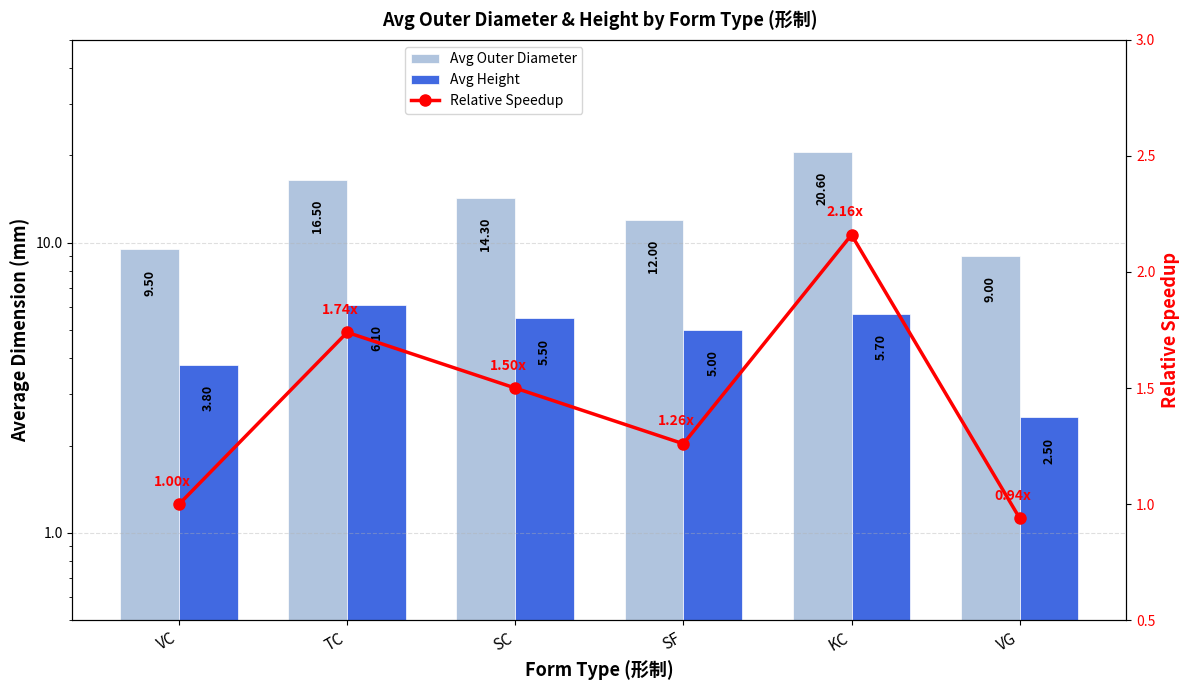

Rank the categories by Relative Speedup value from highest to lowest.

KC, TC, SC, SF, VC, VG